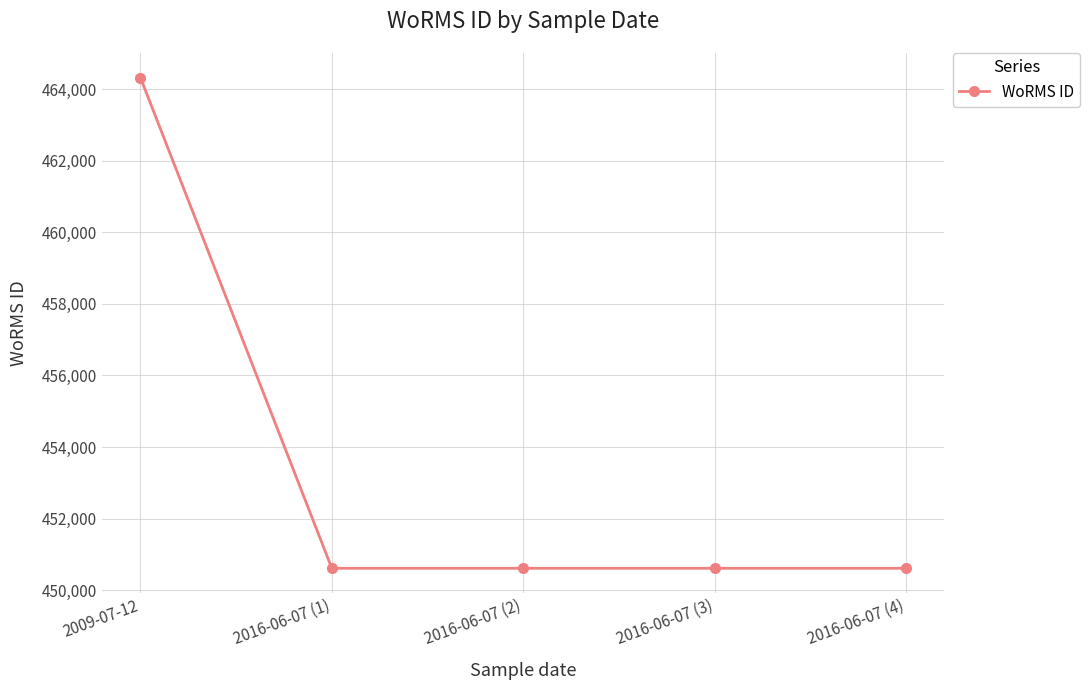

Is this an area chart (filled region under the line)?

No